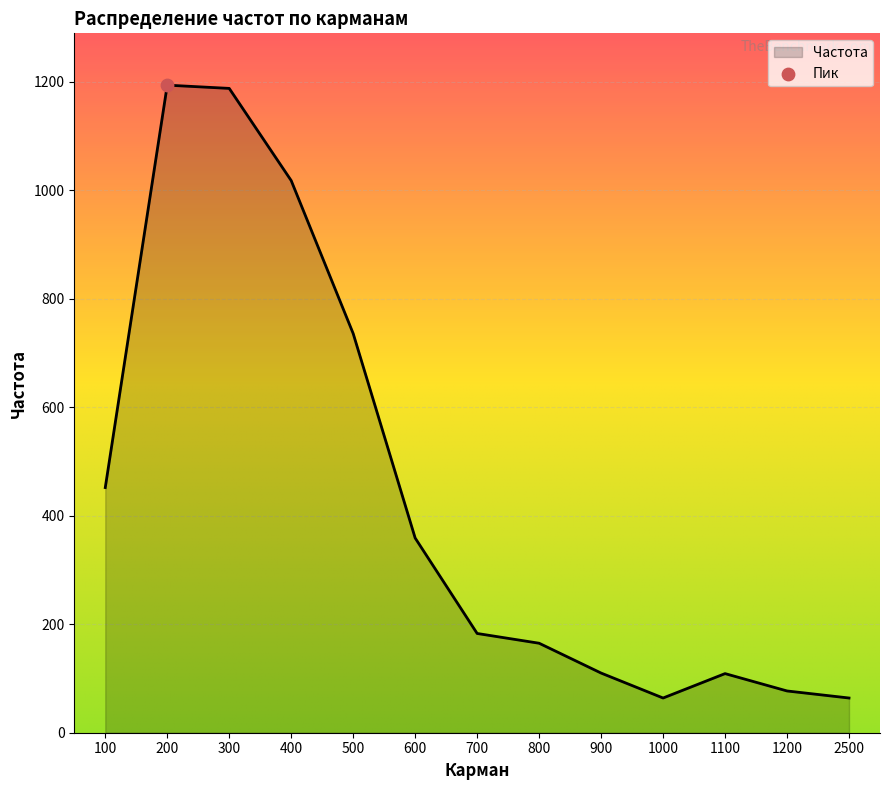

What is the ratio of the value at 300 to the value at 800?

7.2